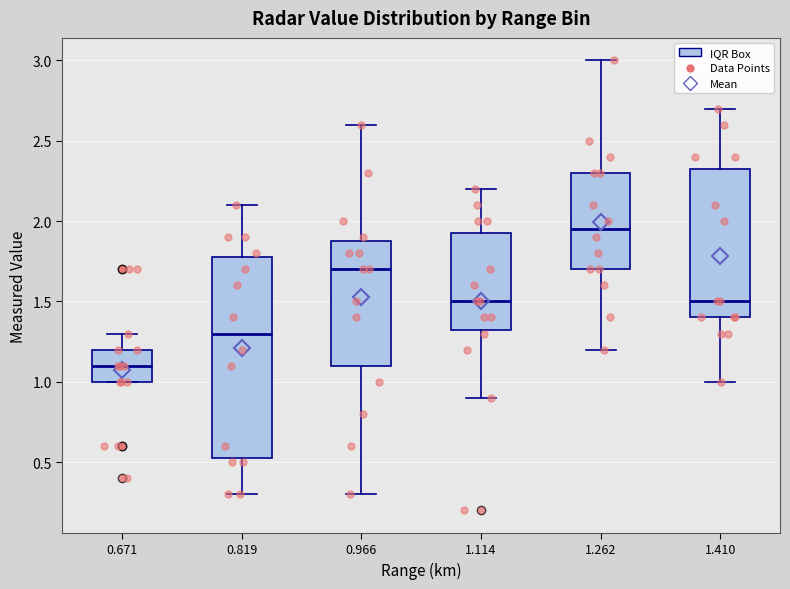

Reading left to right, read every box against the y-axis: the position of its median line, the range the box covers, and the ends of its whiskers. The values are not printed on the chart, so give them approximately, as read against the axis.

0.671: median 1.10, box 1.00 to 1.20, whiskers 1.00 to 1.30
0.819: median 1.30, box 0.55 to 1.80, whiskers 0.30 to 2.10
0.966: median 1.70, box 1.10 to 1.90, whiskers 0.30 to 2.60
1.114: median 1.50, box 1.35 to 1.95, whiskers 0.90 to 2.20
1.262: median 1.95, box 1.70 to 2.30, whiskers 1.20 to 3.00
1.410: median 1.50, box 1.40 to 2.35, whiskers 1.00 to 2.70